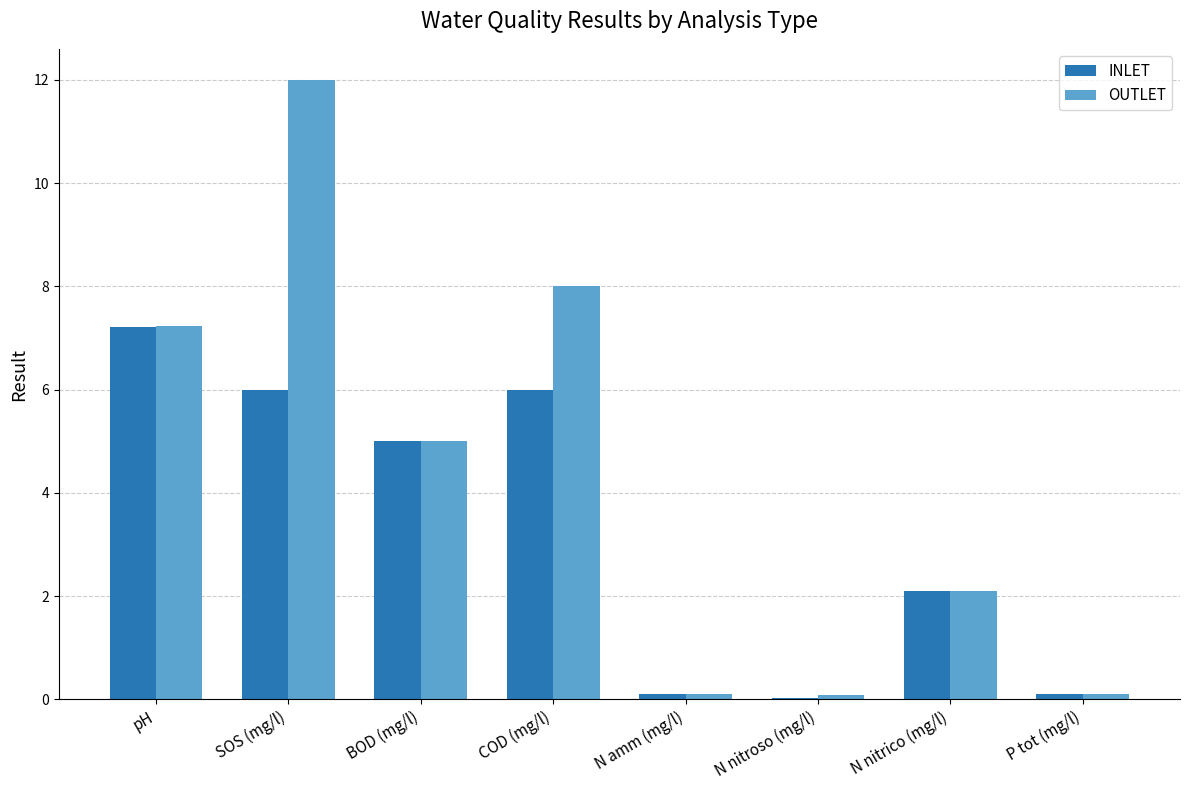

At which label is OUTLET closest to 6?

BOD (mg/l)